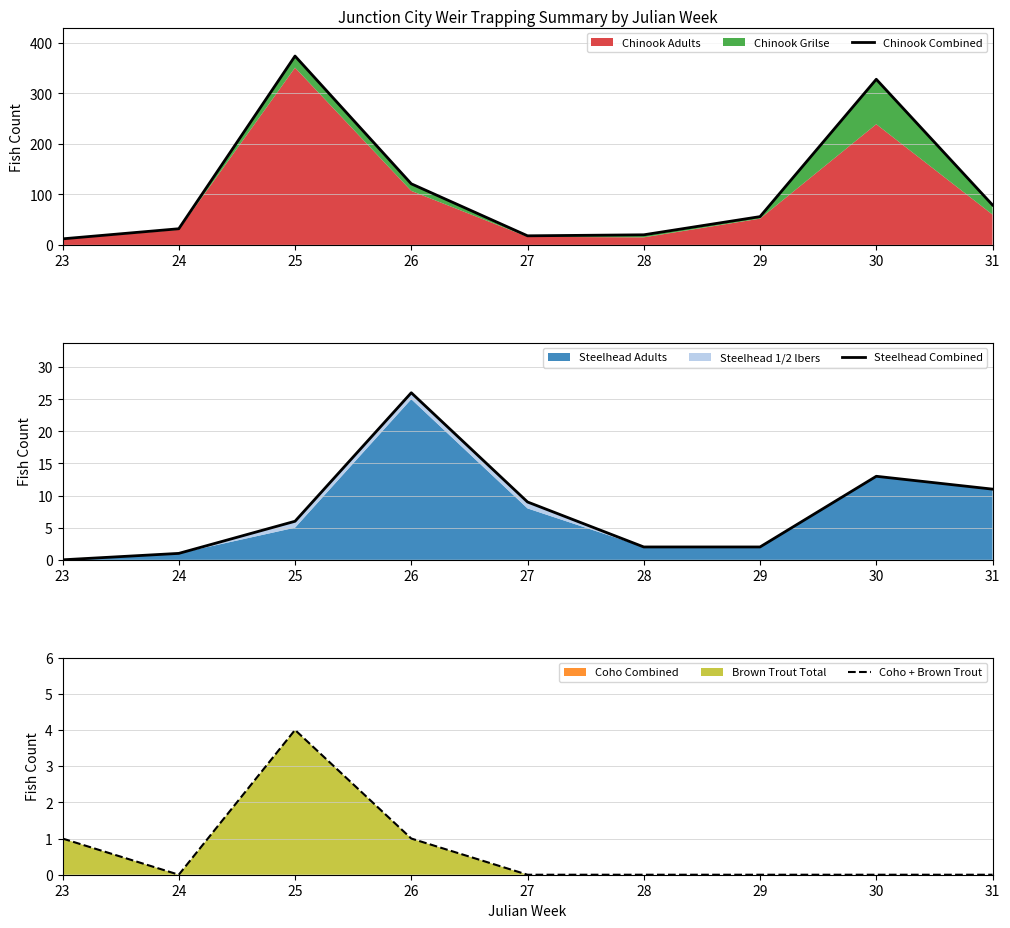

How many values in the Coho + Brown Trout series exceed 0?

3